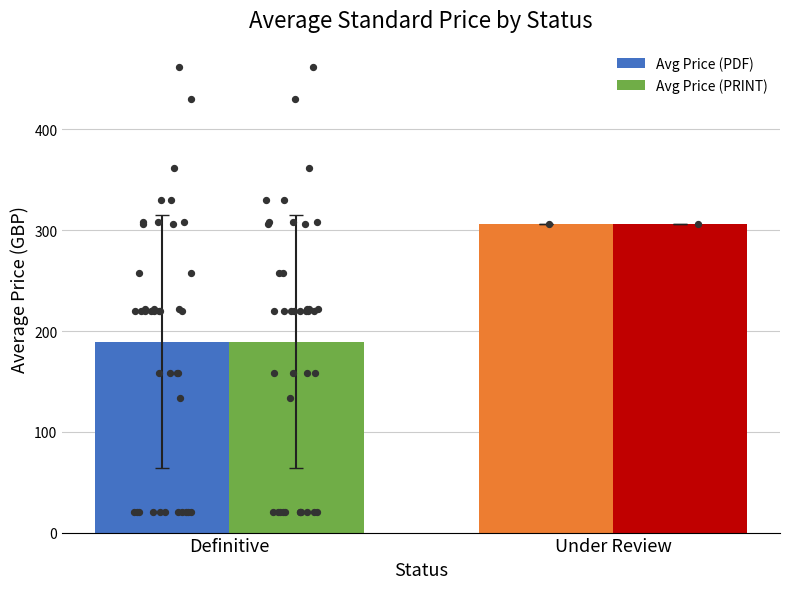

What are all the series names shown in the legend?

Avg Price (PDF), Avg Price (PRINT)